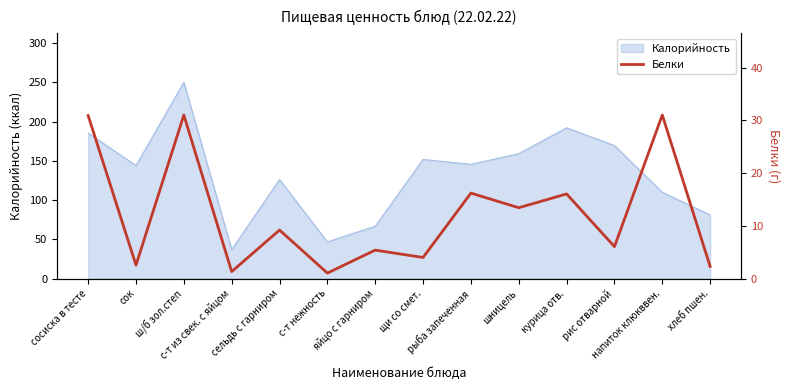

What is the highest value of the Калорийность series?

250.0